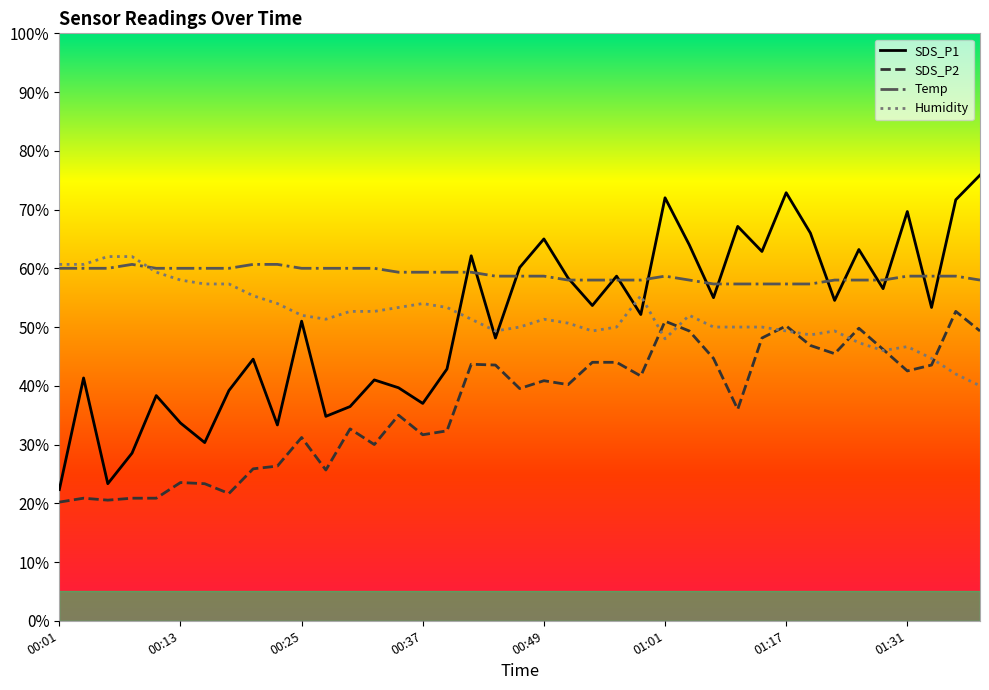

How many lines are shown in the chart?

4